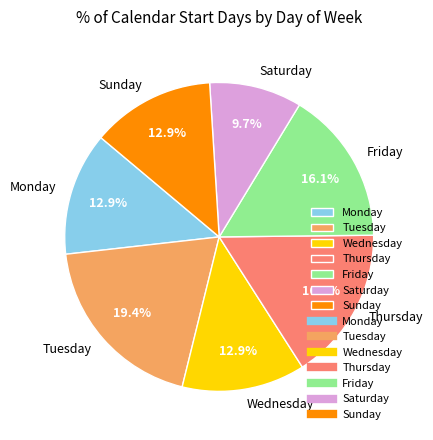

Does Sunday account for over 50% of the chart?

No